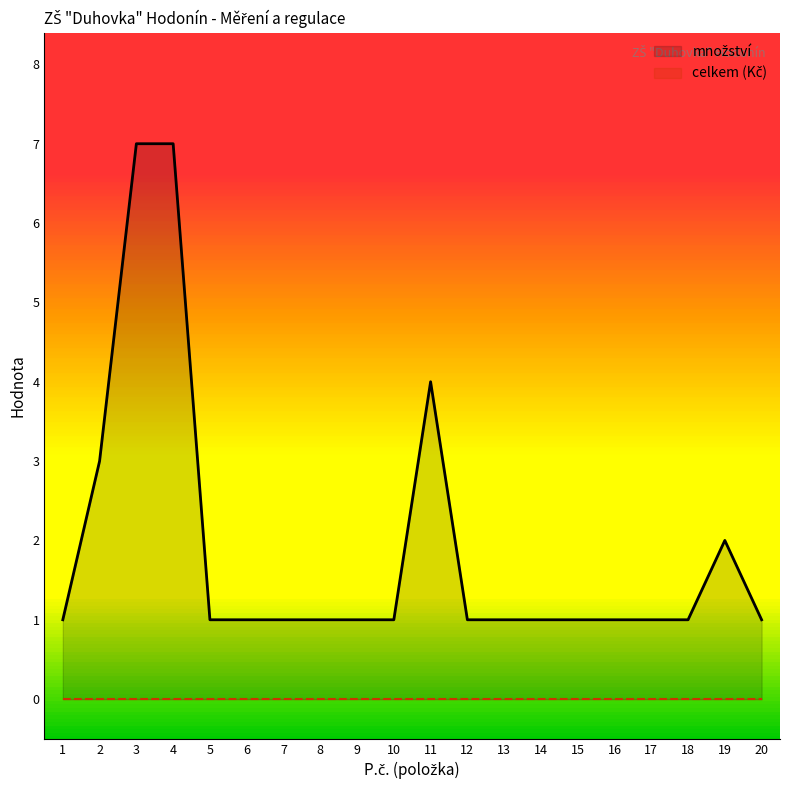

What is the minimum value shown in the chart?

0